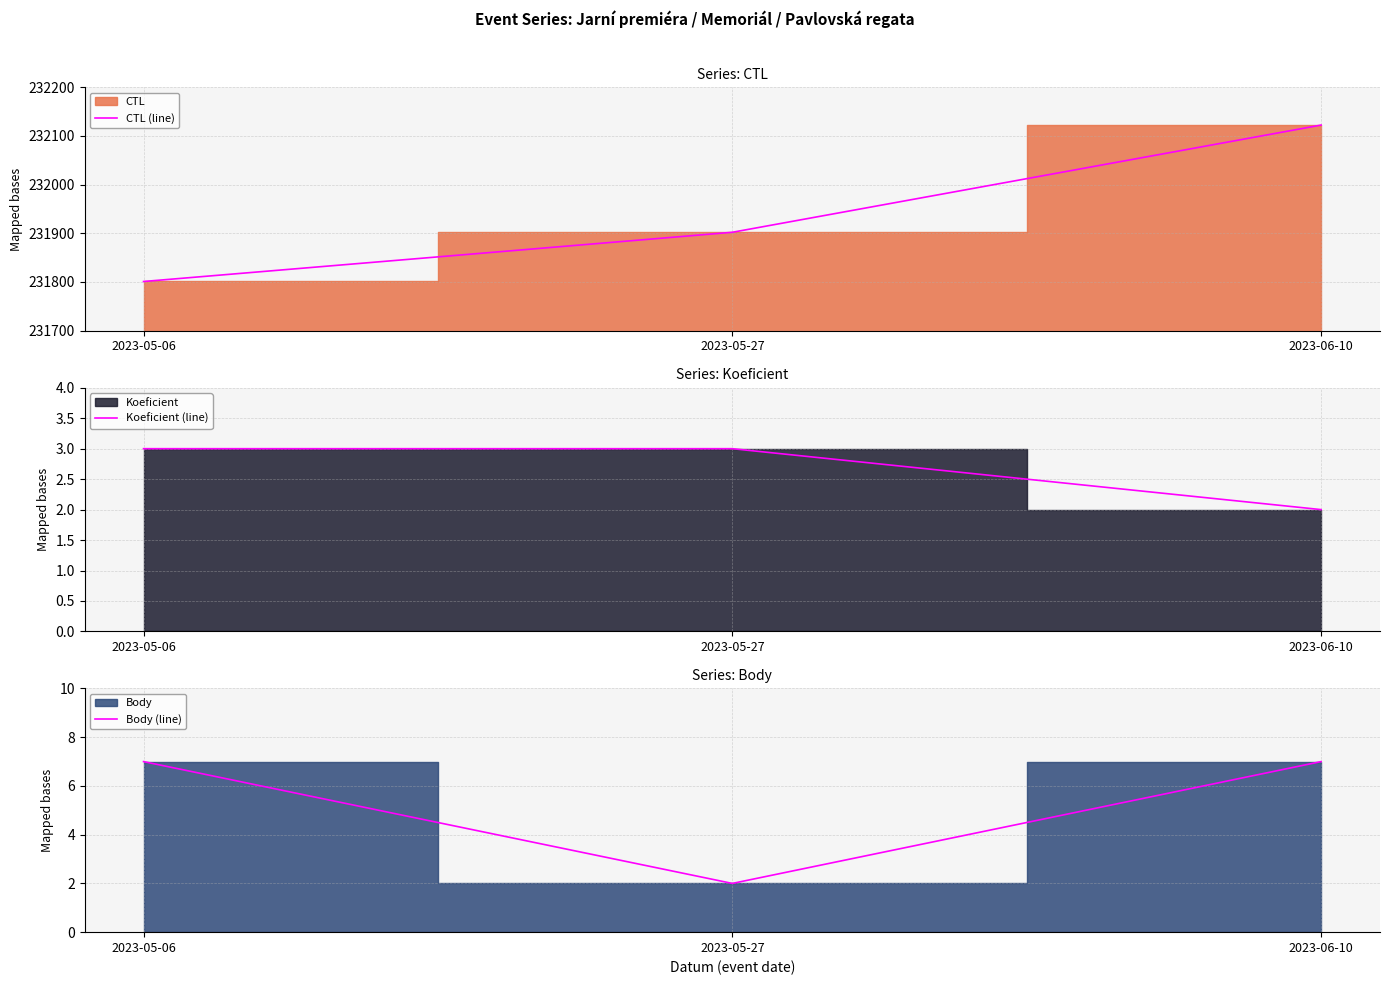

Count the number of data series in this chart.

3